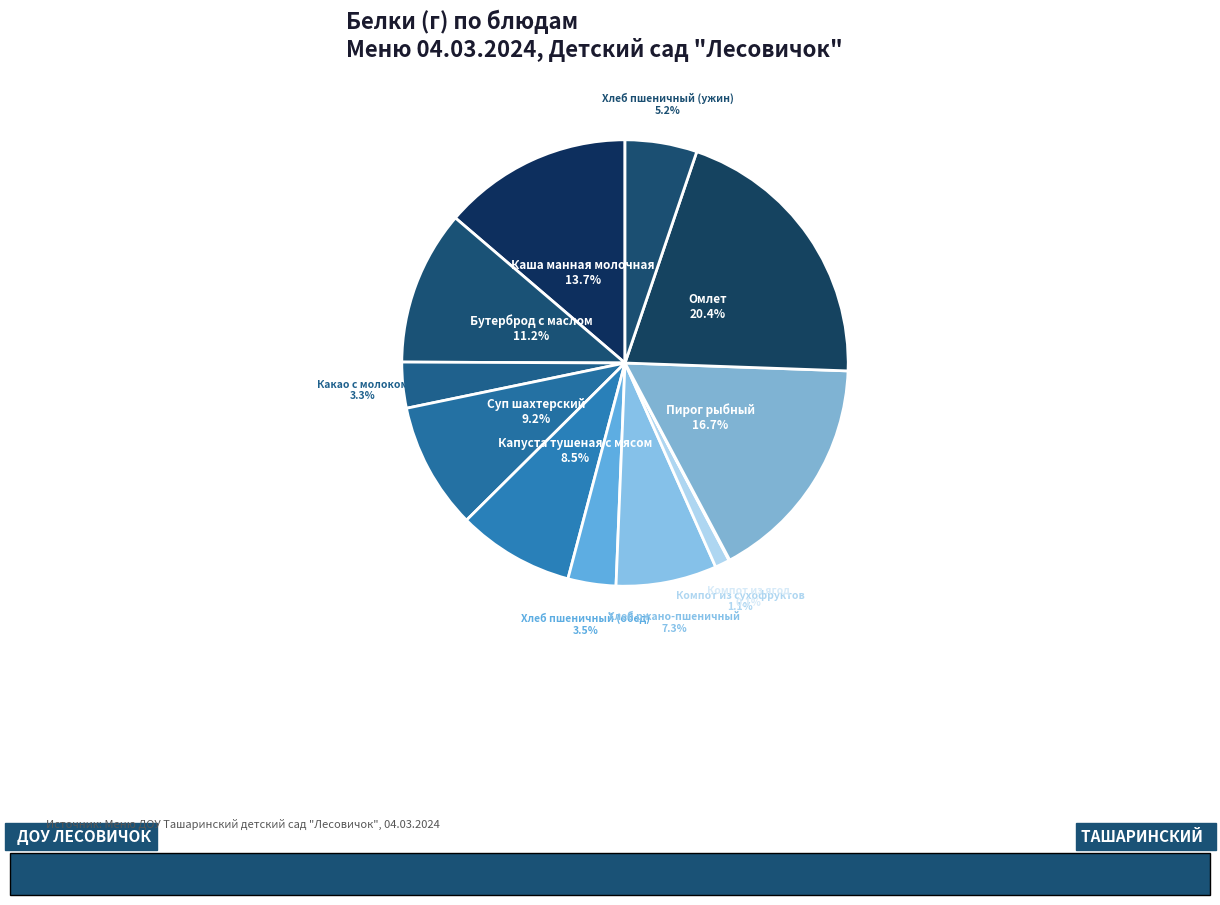

Rank the categories by value from highest to lowest.

Омлет, Пирог рыбный, Каша манная молочная, Бутерброд с маслом, Суп шахтерский, Капуста тушеная с мясом, Хлеб ржано-пшеничный, Хлеб пшеничный (ужин), Хлеб пшеничный (обед), Какао с молоком, Компот из сухофруктов, Компот из ягод, Чай с сахаром